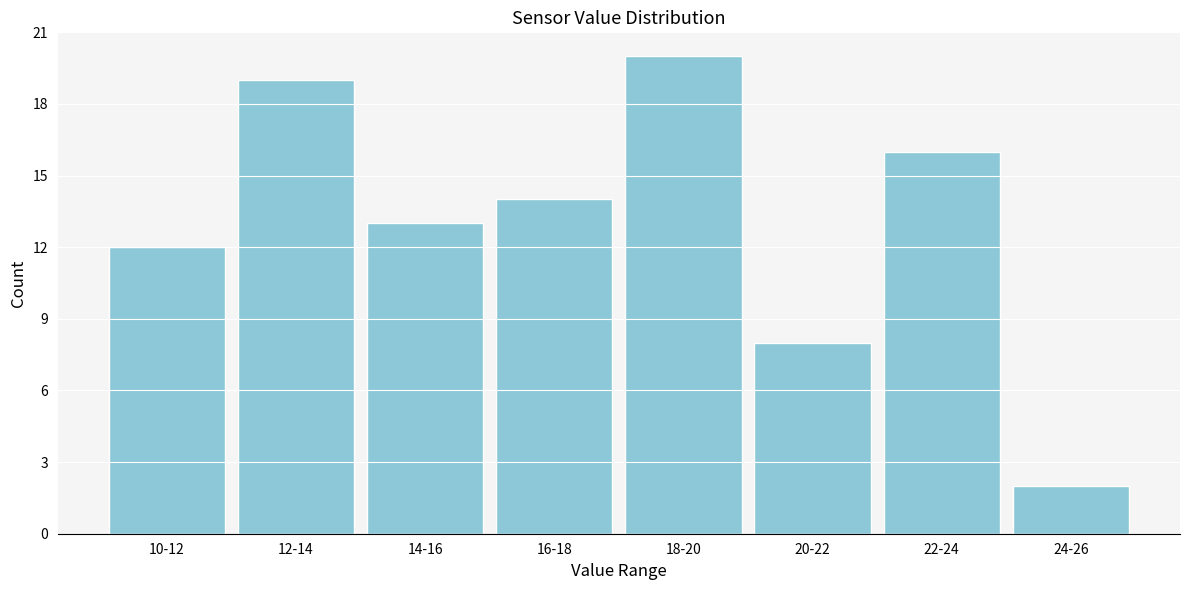

Reading left to right, extract all data points from this chart.

10-12=12	12-14=19	14-16=13	16-18=14	18-20=20	20-22=8	22-24=16	24-26=2